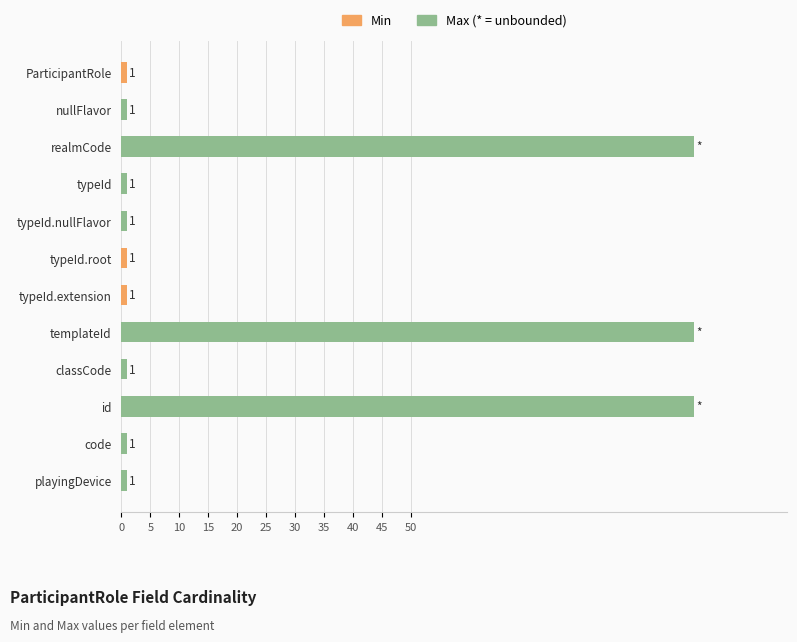

What are all the series names shown in the legend?

Max, Min